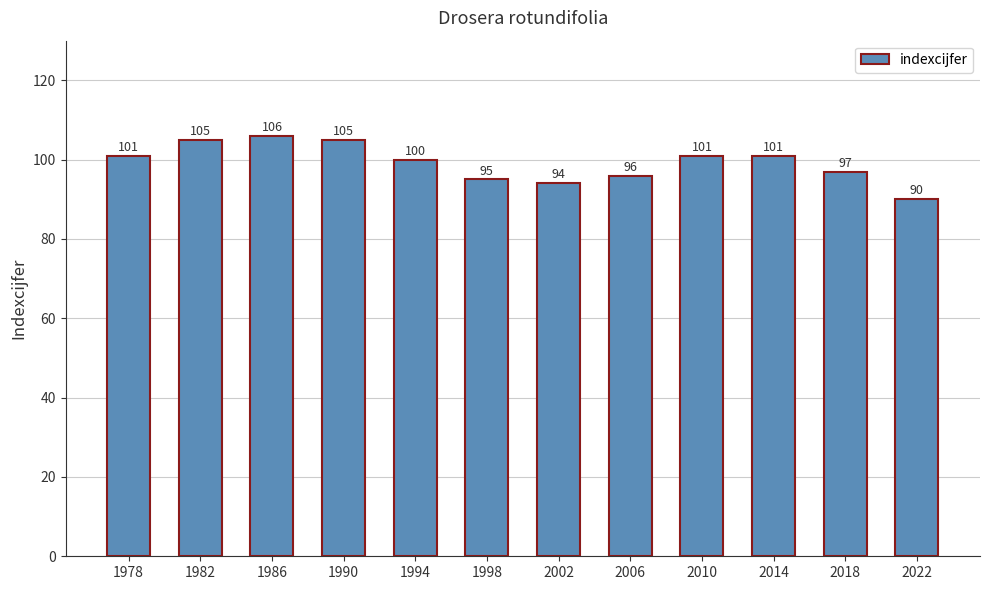

Reading left to right, extract all data points from this chart.

101	105	106	105	100	95	94	96	101	101	97	90